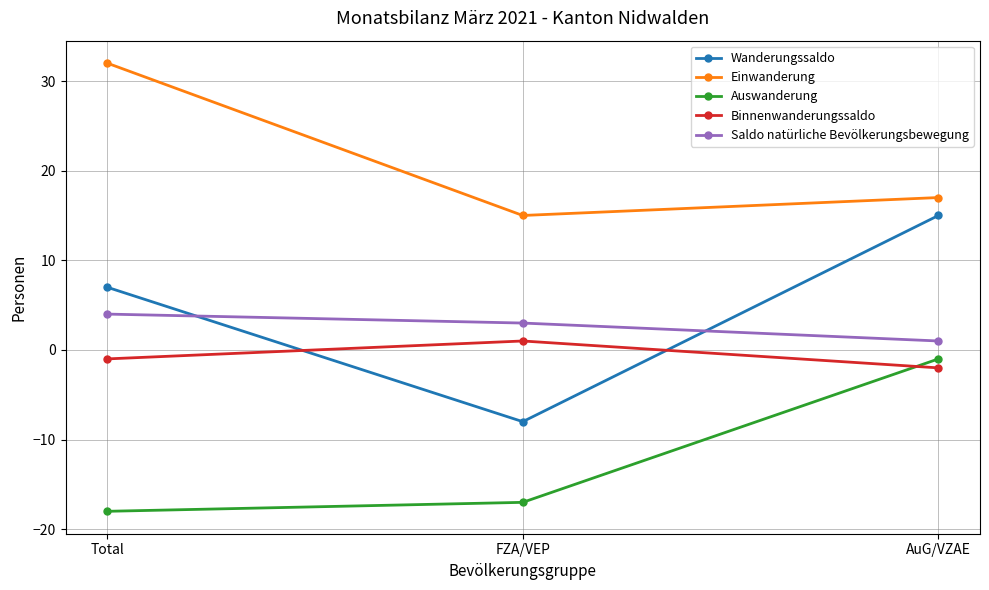

Between Total and FZA/VEP, which series saw the biggest shift?

Einwanderung